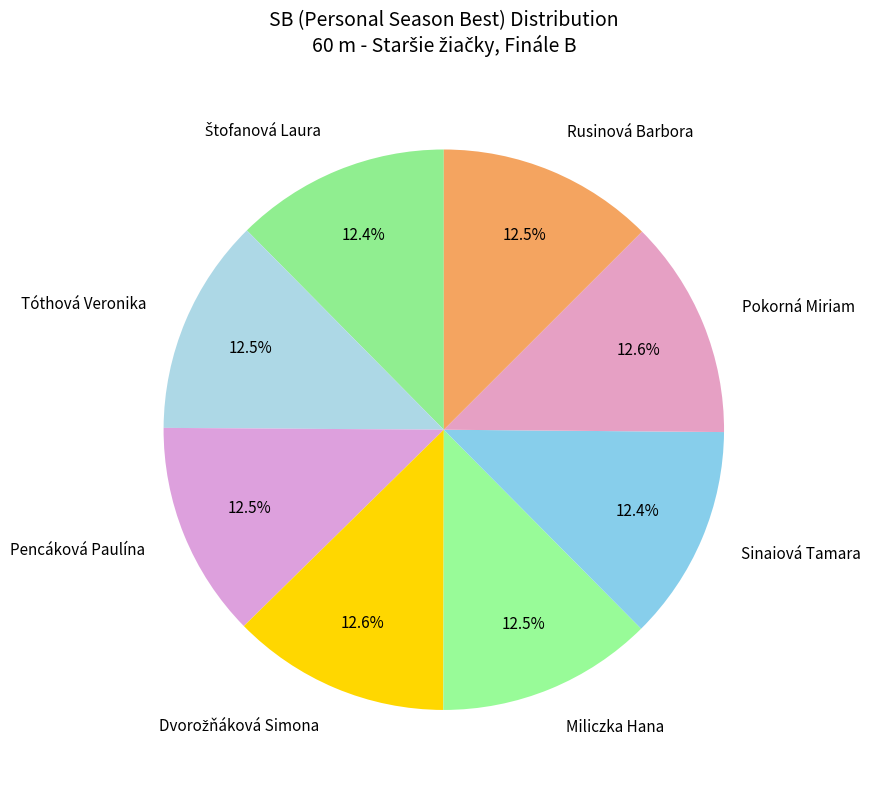

Does Sinaiová Tamara represent more than half of the total?

No